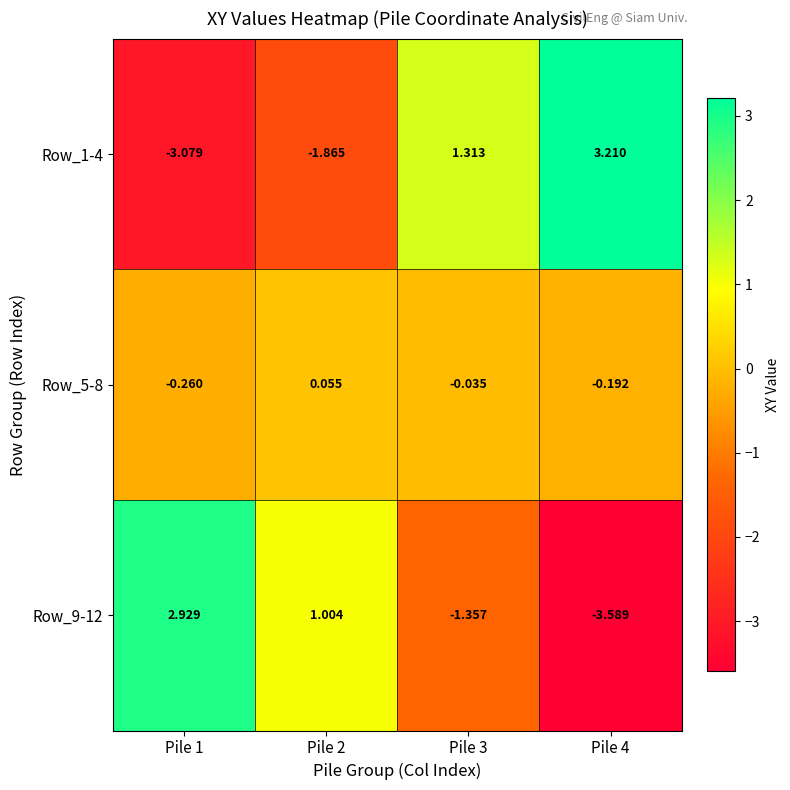

Between Pile 1 and Pile 2, which series saw the biggest shift?

Row_9-12